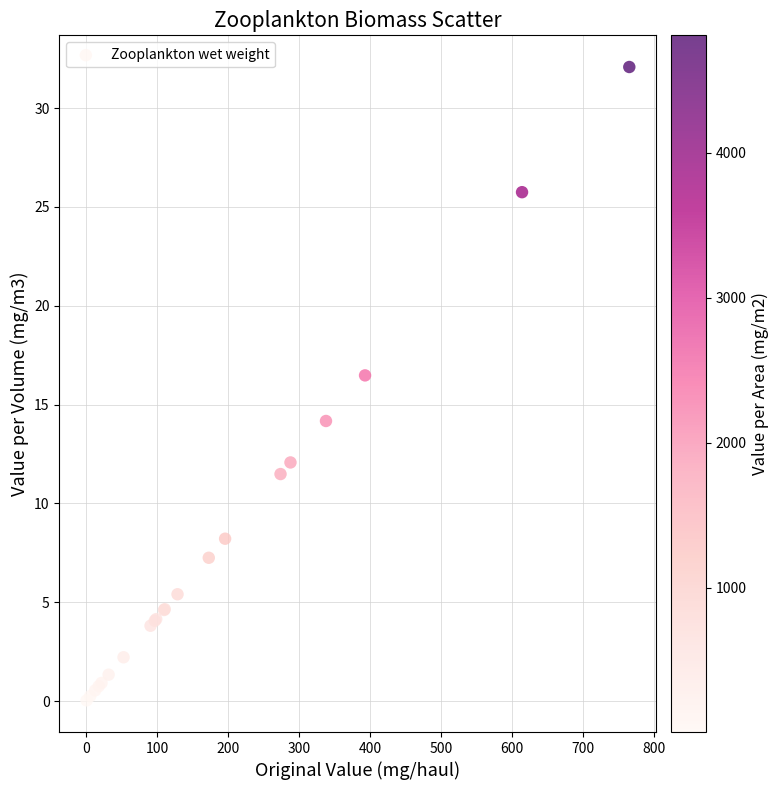

What Y value in the scatter plot is closest to 16?

16.5